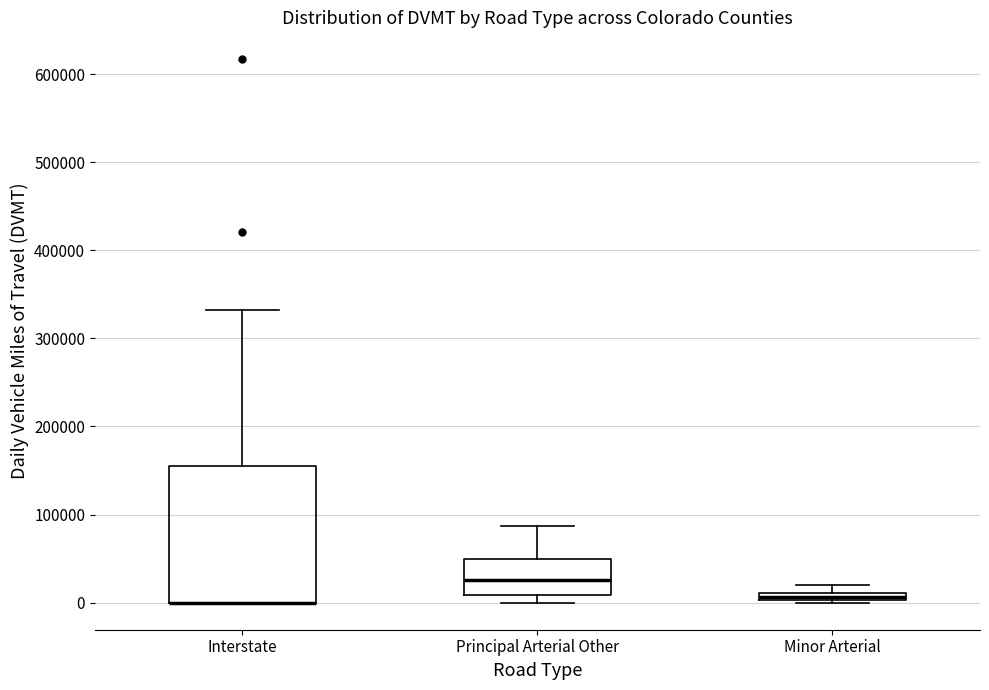

Which box is the tallest, from its lower edge to its upper edge?

Interstate